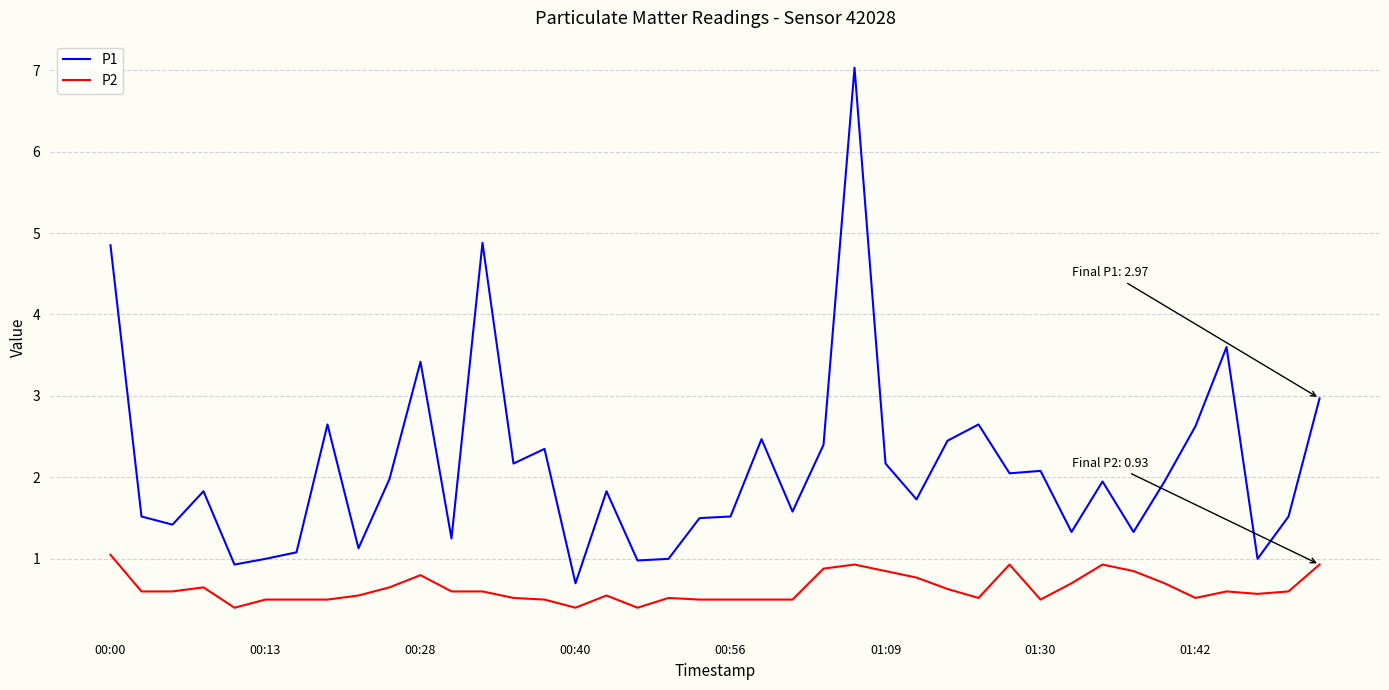

What is the maximum value for P1?

7.0